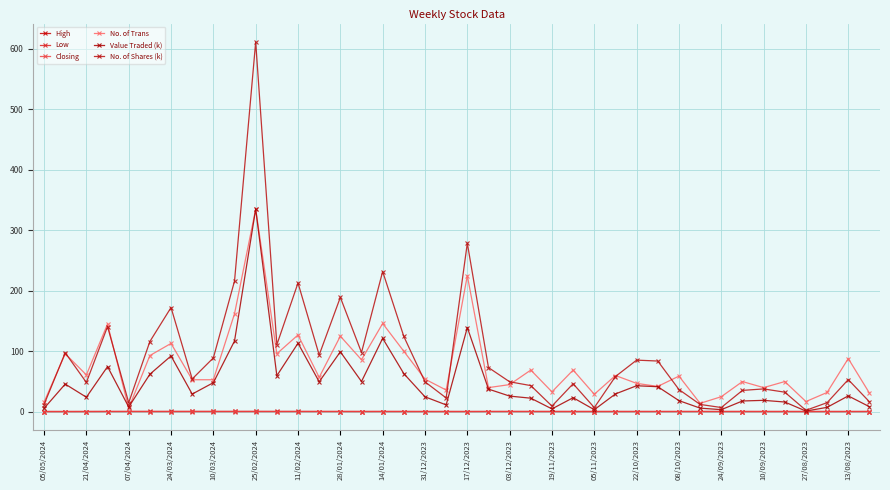

Count the number of data series in this chart.

6